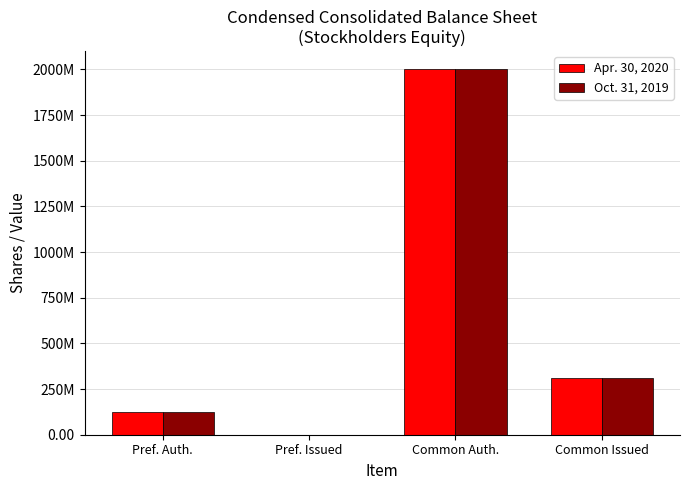

At which label is Apr. 30, 2020 closest to 1000000000?

Common Issued